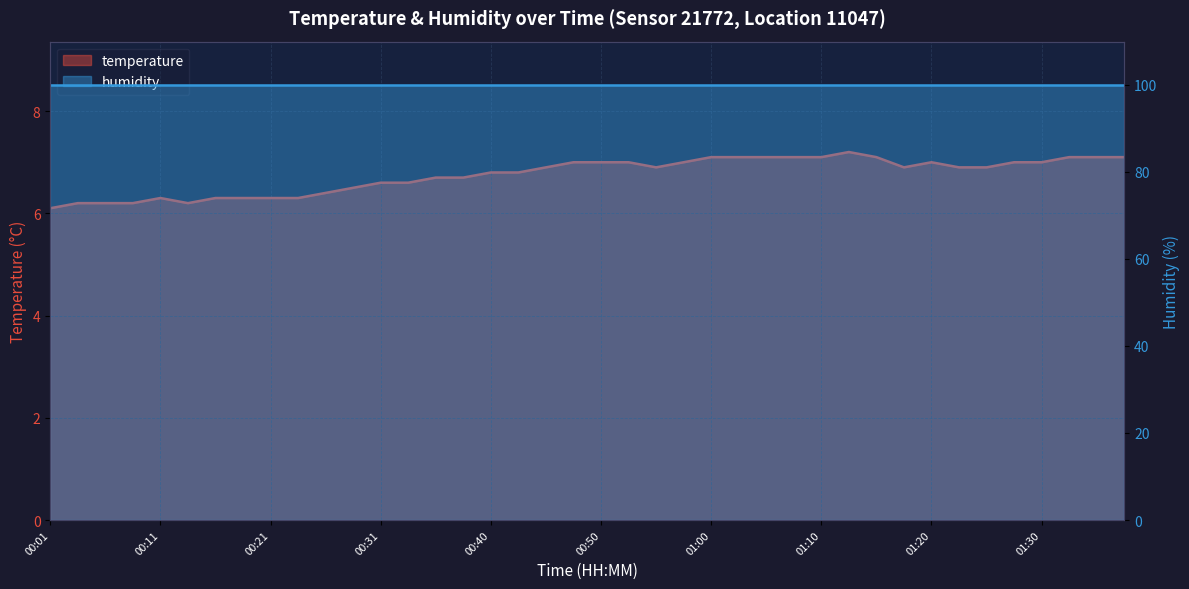

Rank the categories by value from lowest to highest.

00:01, 00:04, 00:06, 00:09, 00:14, 00:11, 00:16, 00:18, 00:21, 00:23, 00:26, 00:28, 00:31, 00:33, 00:36, 00:38, 00:40, 00:43, 00:45, 00:55, 01:18, 01:23, 01:25, 00:48, 00:50, 00:53, 00:58, 01:20, 01:28, 01:30, 01:00, 01:03, 01:05, 01:08, 01:10, 01:16, 01:33, 01:35, 01:38, 01:13